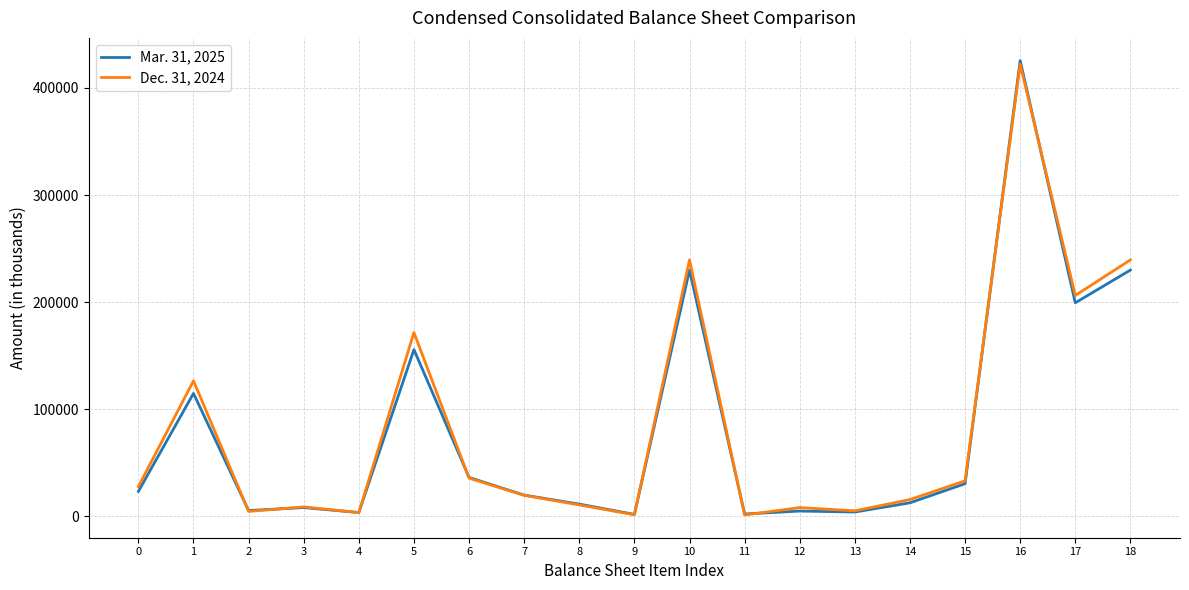

Where is the first local maximum for Dec. 31, 2024?

1